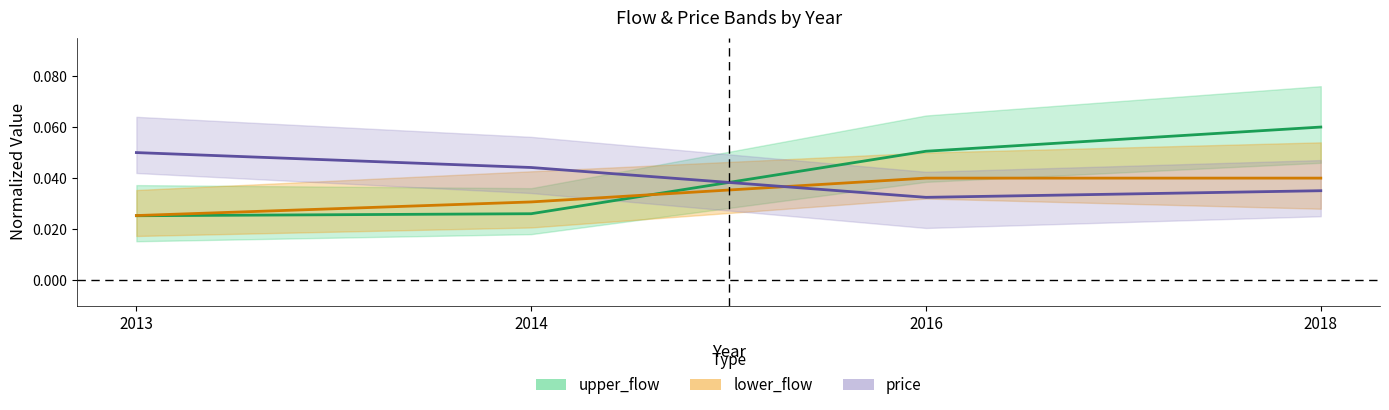

What is the sum of the price values at 2016 and 2014?

0.1